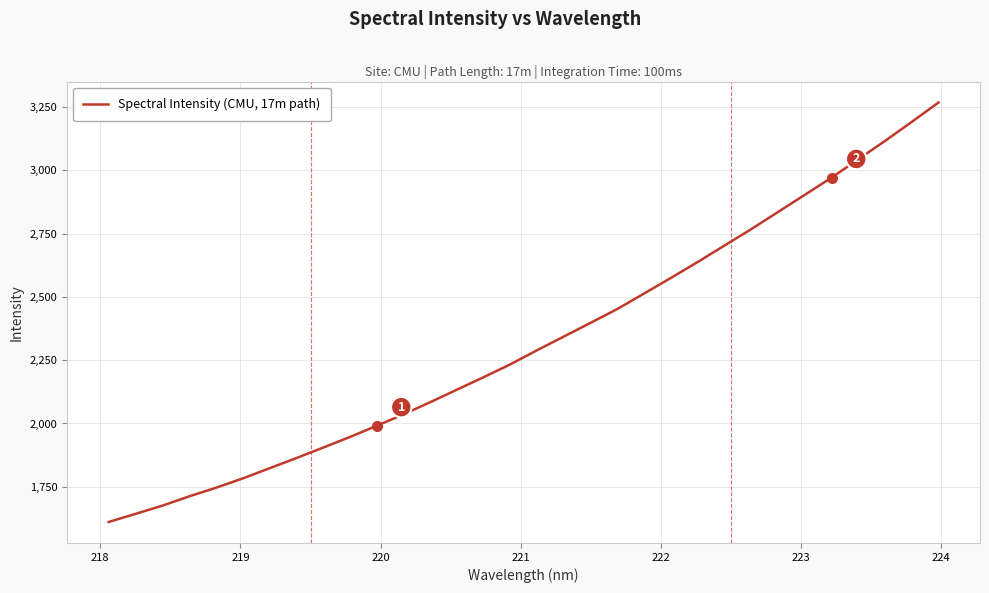

What is the maximum value shown in the chart?

3267.5